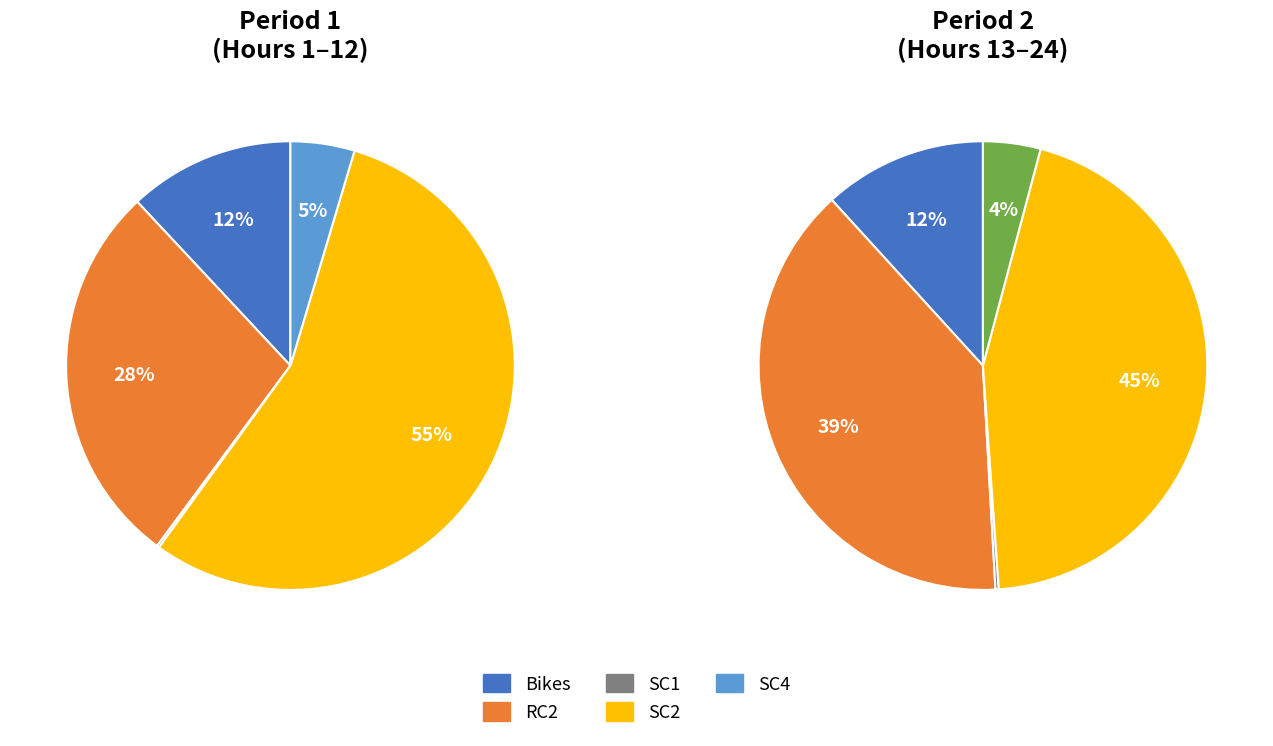

Does 15 represent more than half of the total?

No